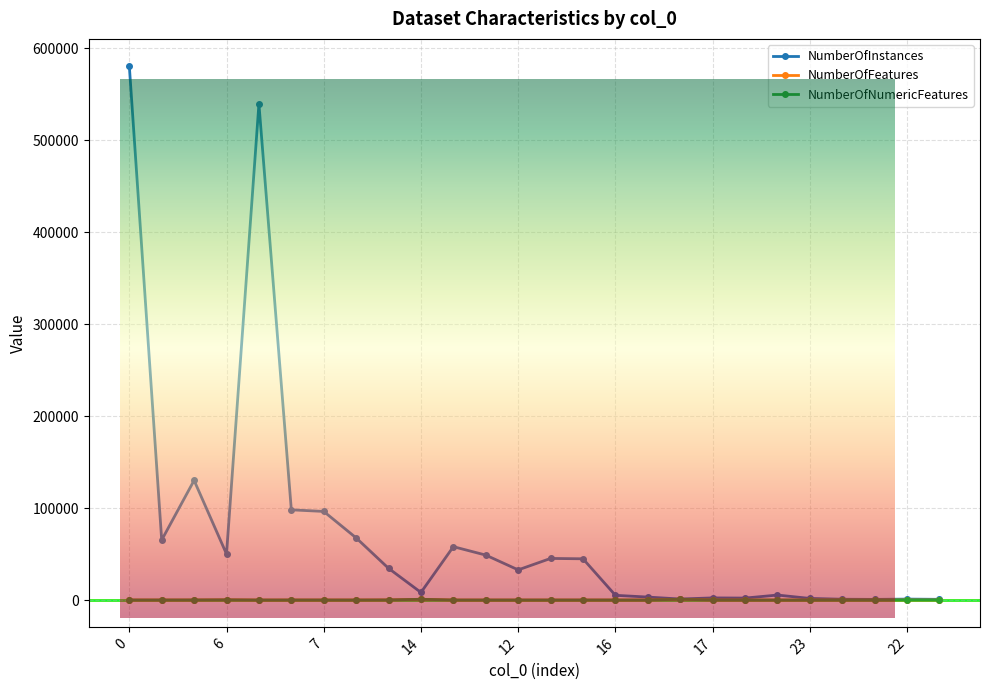

What is the average value of the NumberOfFeatures series?

95